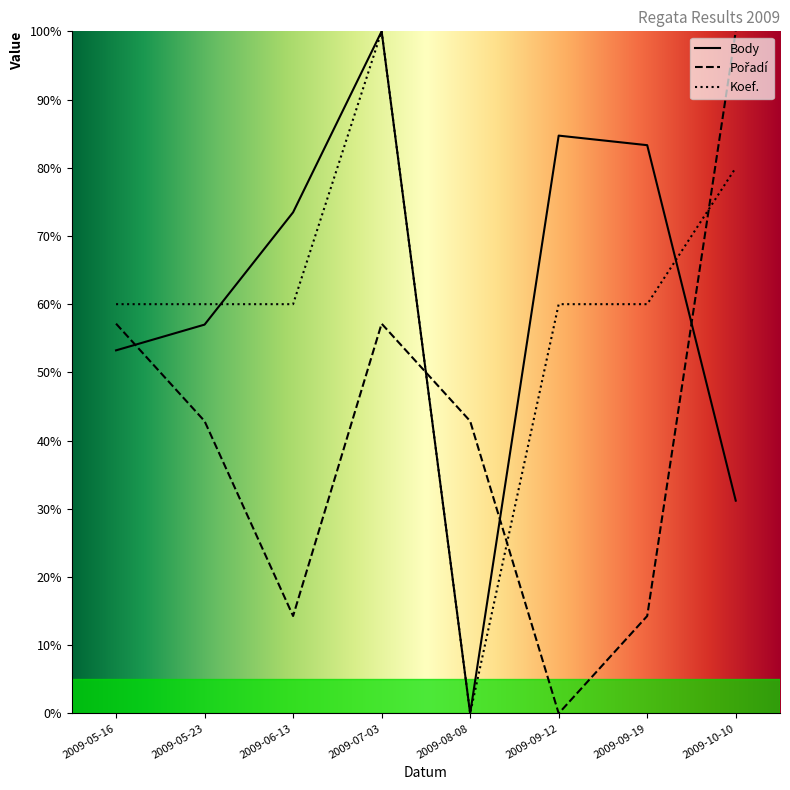

Reading left to right, what are all the values shown in this chart?

Body: 53.2	57.0	73.5	100.0	0.0	84.7	83.3	31.2
Pořadí: 57.1	42.9	14.3	57.1	42.9	0.0	14.3	100.0
Koef.: 60.0	60.0	60.0	100.0	0.0	60.0	60.0	80.0